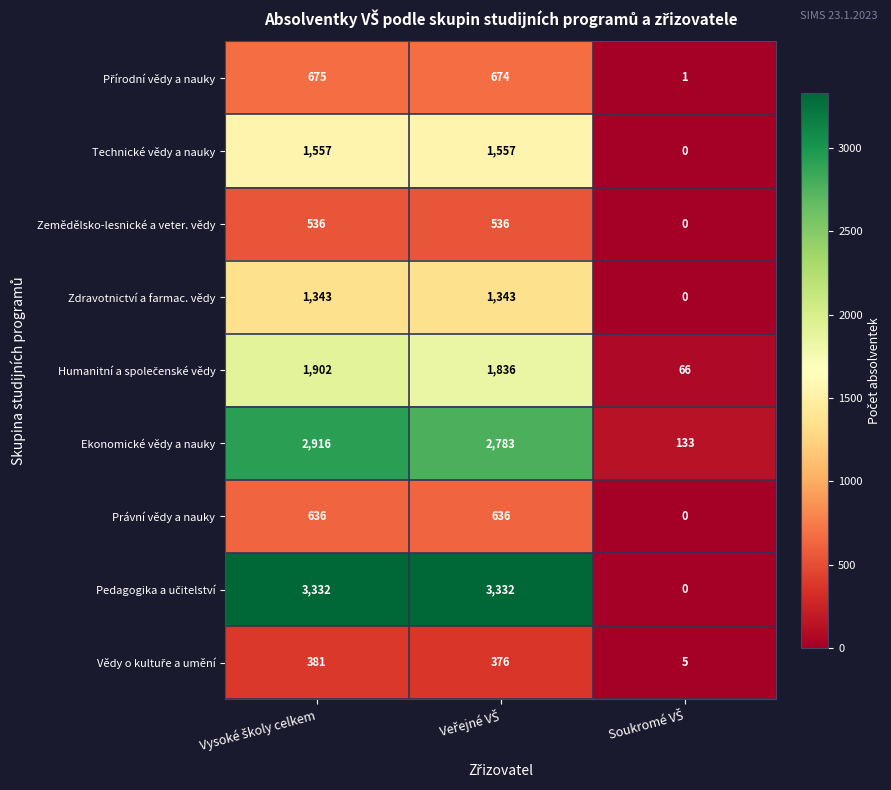

What is the highest value of the Zemědělsko-lesnické a veter. vědy series?

536